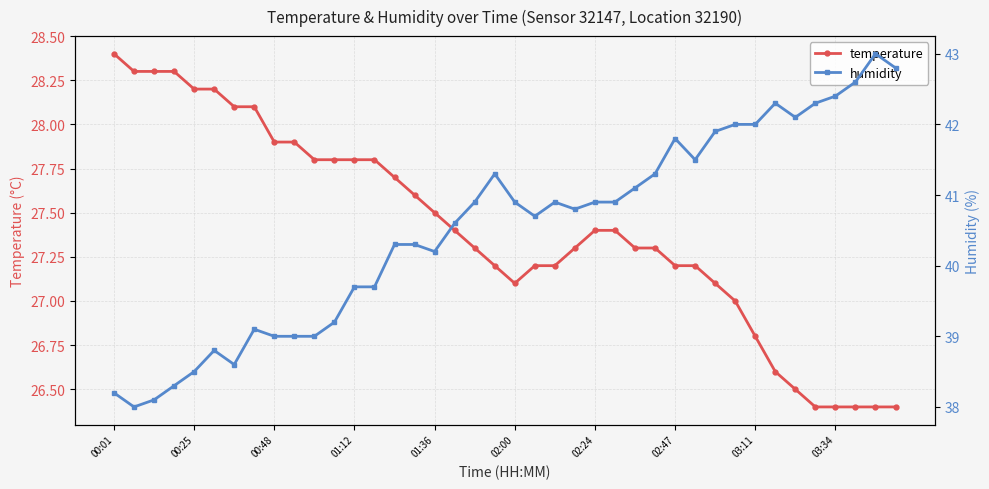

Which series has the widest spread of values?

humidity